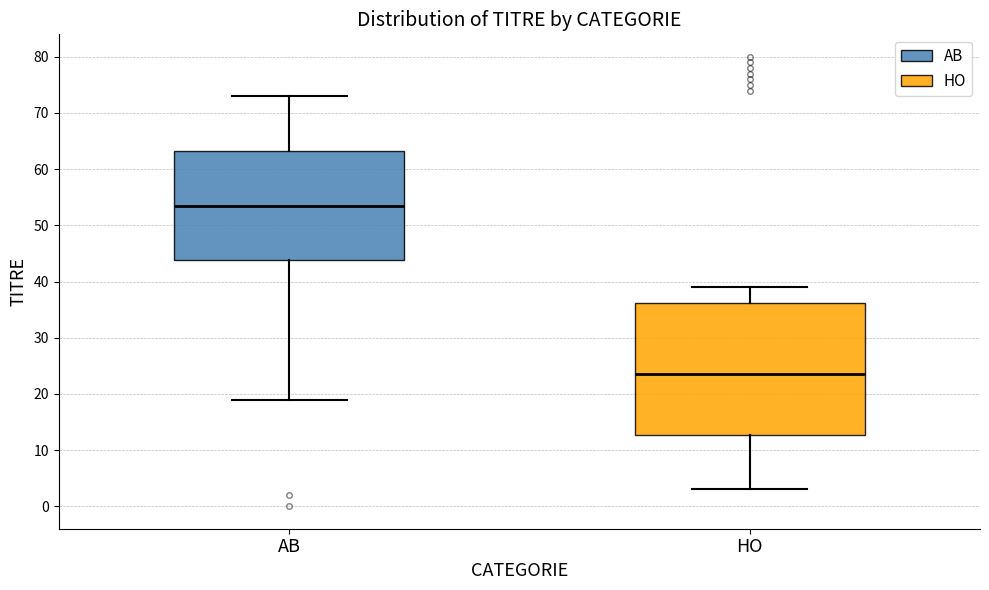

Which box's median line is the highest?

AB